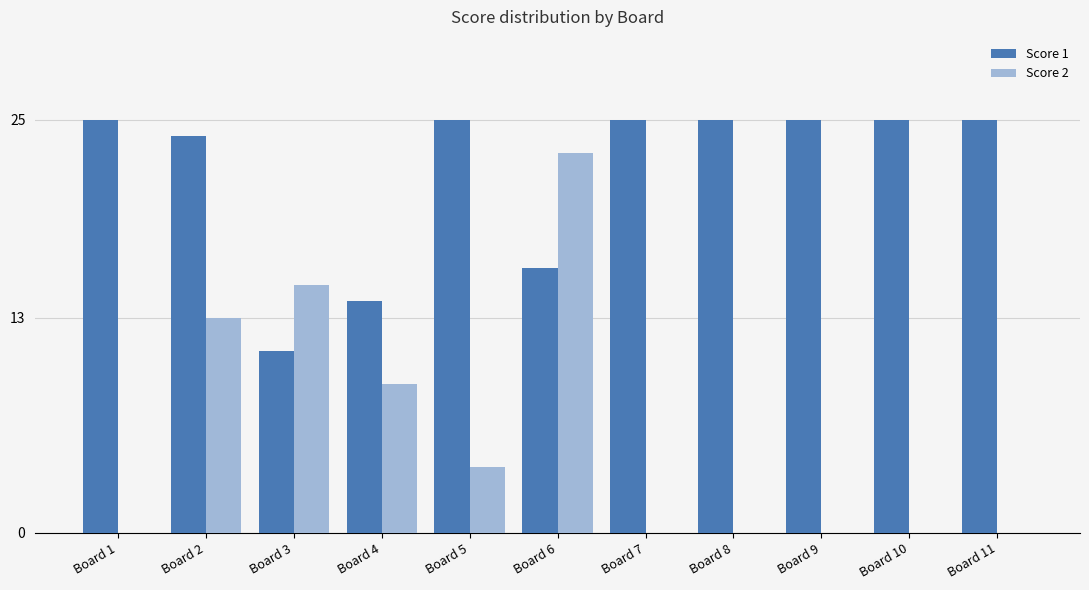

What are all the series names shown in the legend?

Score 1, Score 2